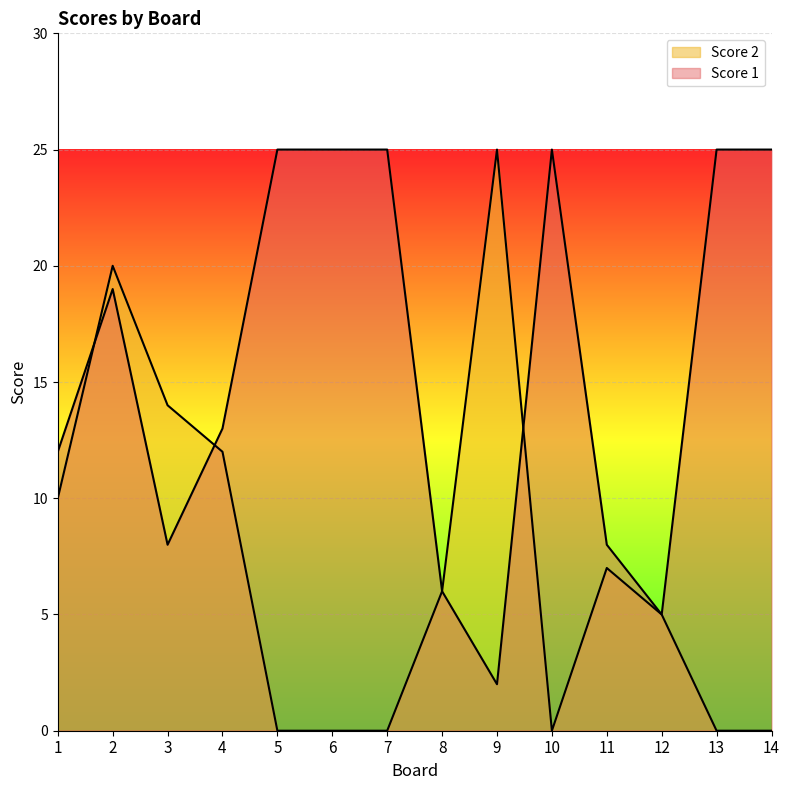

In Score 2, how many points are higher than both neighbors (excluding endpoints)?

3